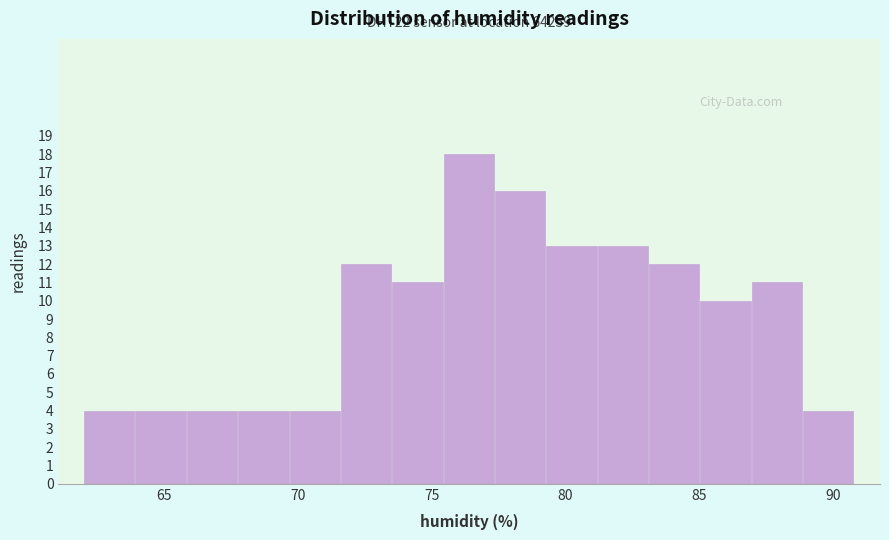

Read against the x-axis, roughly where is the centre of the tallest bar?

76.5